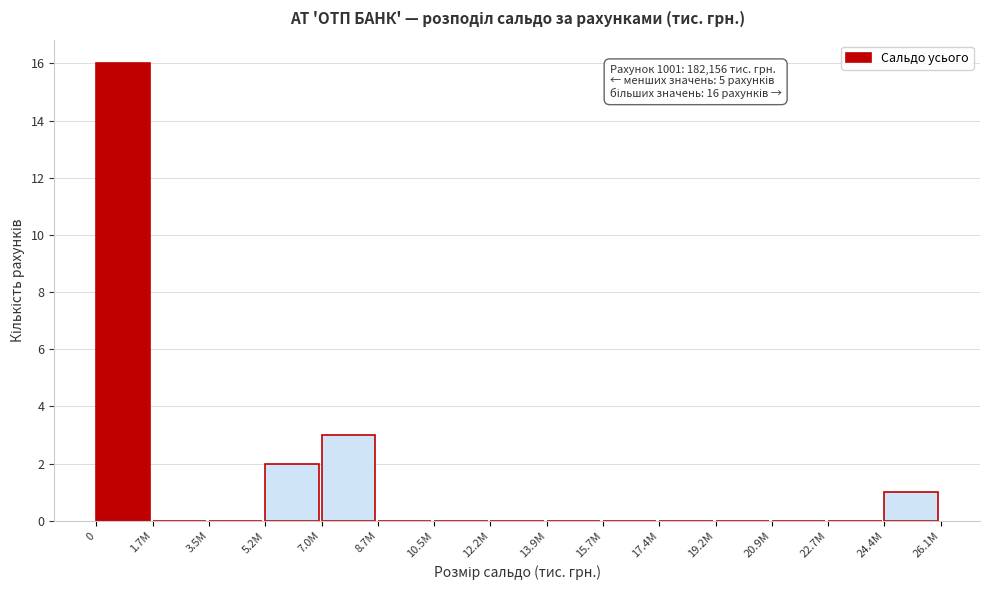

Reading left to right, what are all the values shown in this chart?

0=16	1.7M=0	3.5M=0	5.2M=2	7.0M=3	8.7M=0	10.5M=0	12.2M=0	13.9M=0	15.7M=0	17.4M=0	19.2M=0	20.9M=0	22.7M=0	24.4M=1